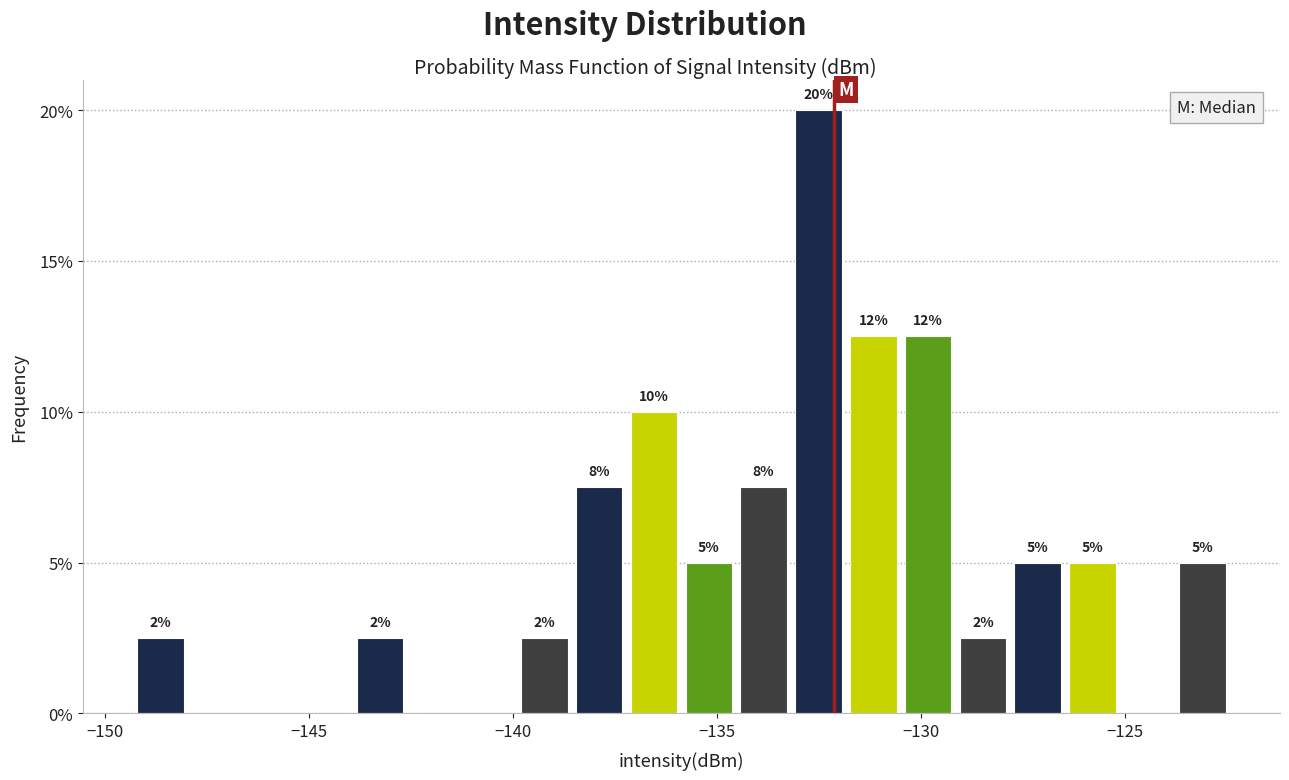

Read against the x-axis, roughly where is the centre of the tallest bar?

-132.5